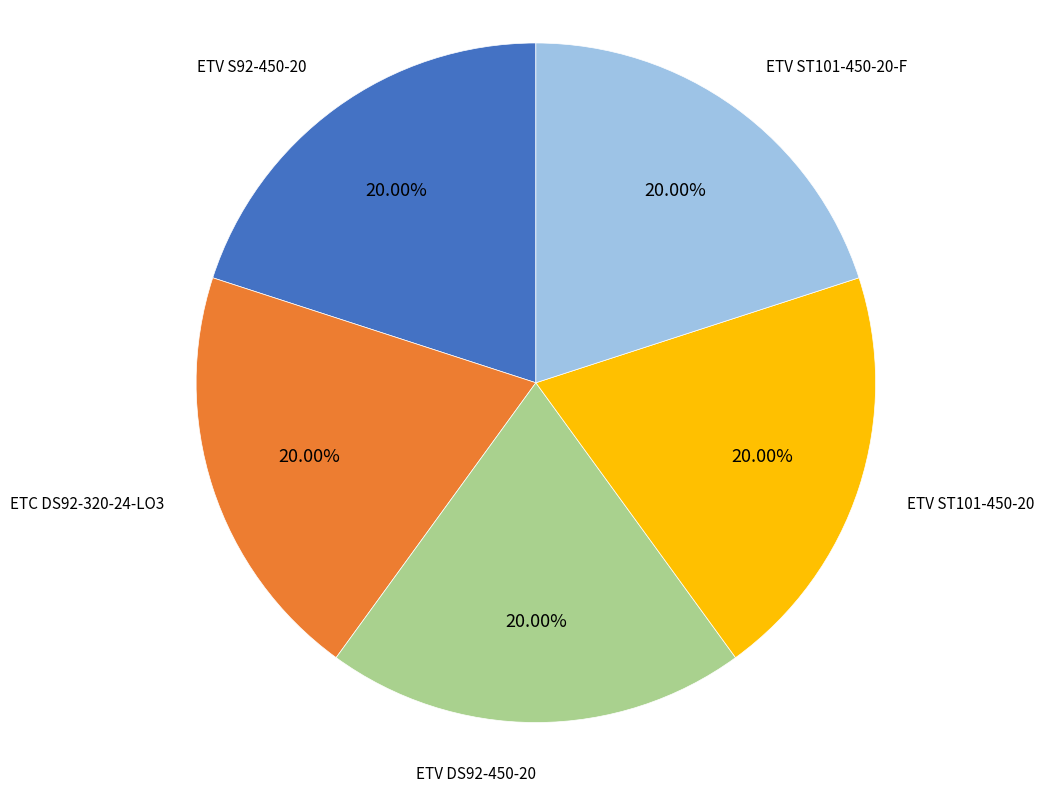

The ETV ST101-450-20 slice represents 20% of the pie. True or false?

True